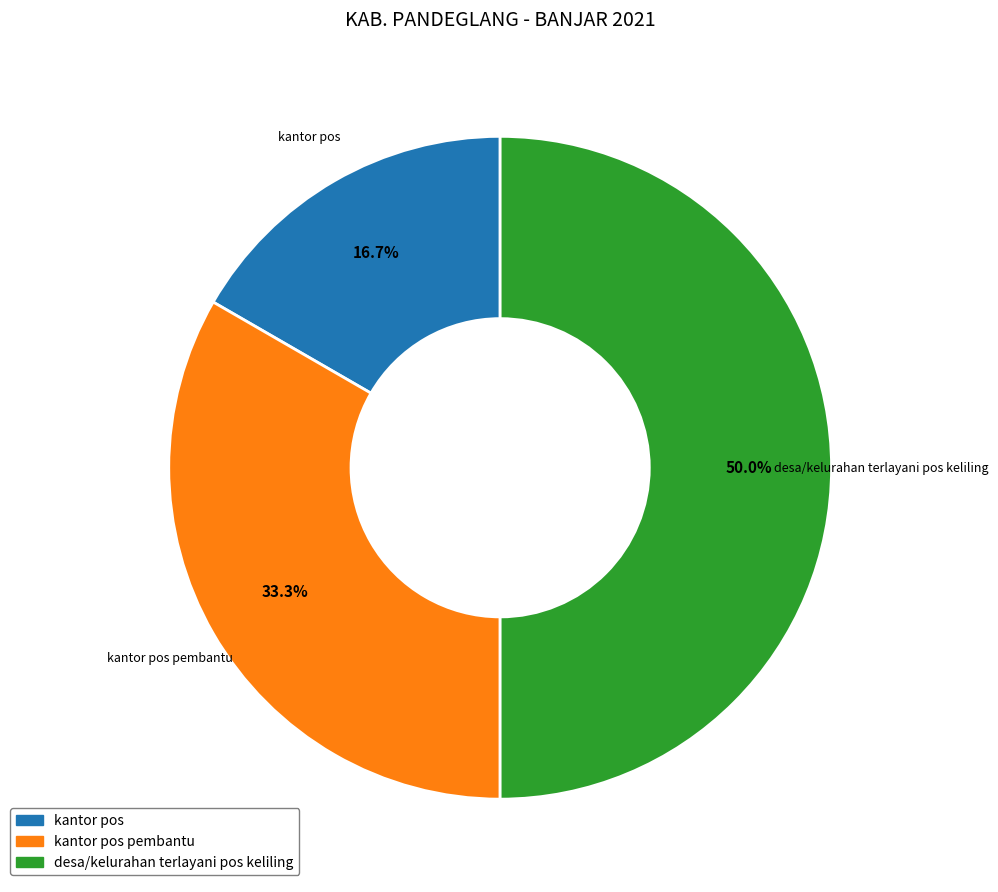

Count the number of slices in the pie.

3